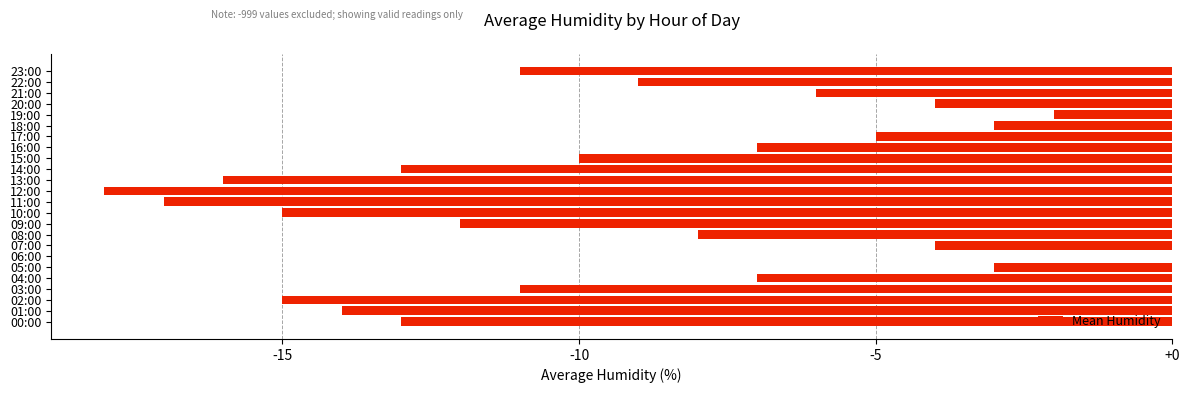

At which category does the chart reach its peak across all series?

06:00